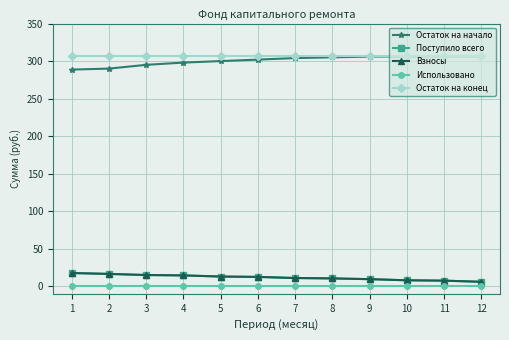

Does the chart have visible grid lines?

Yes